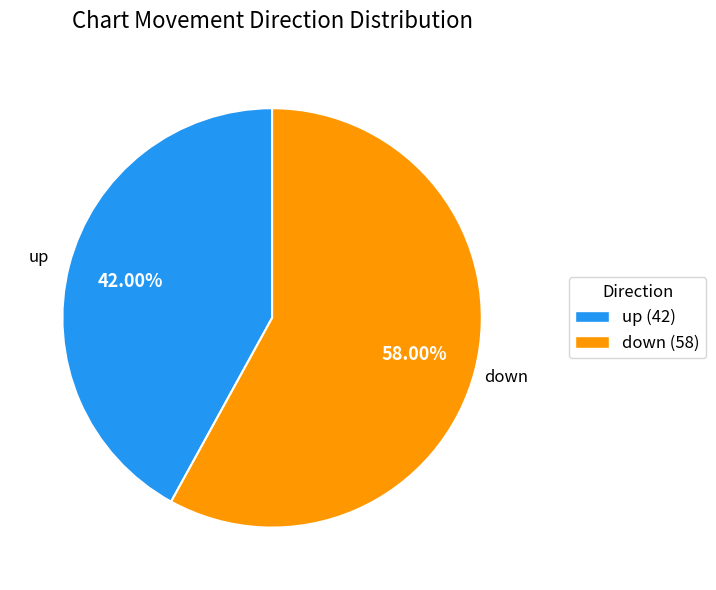

Which has a higher value, up or down?

down